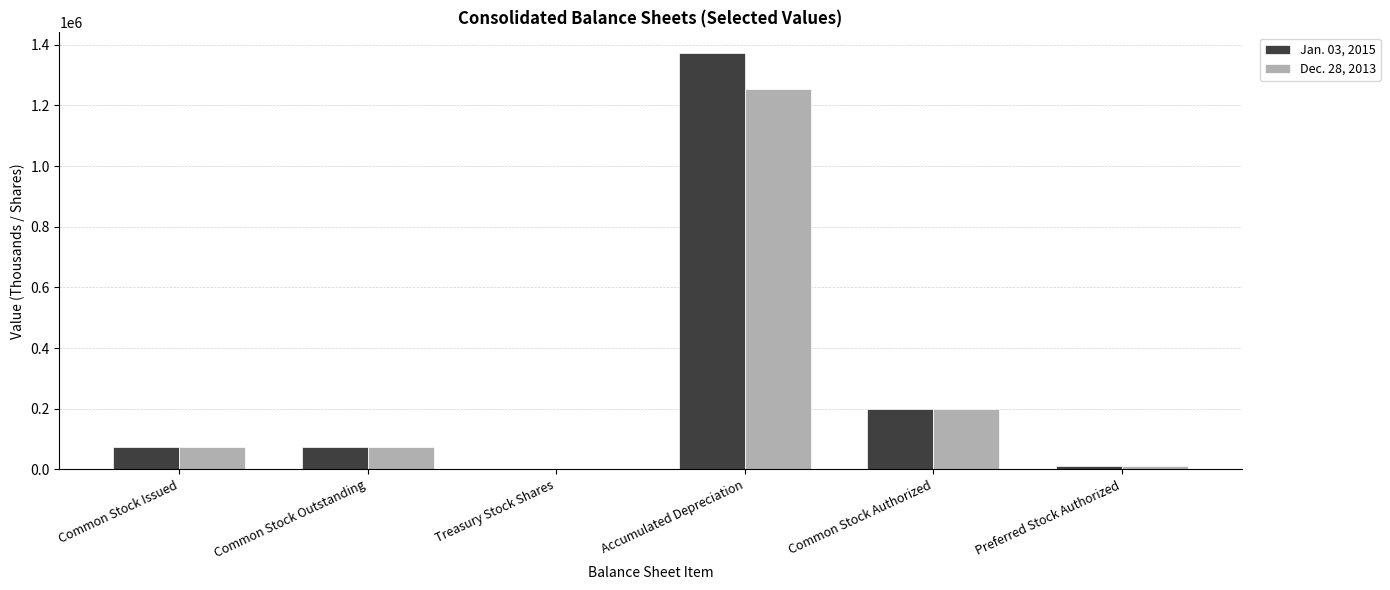

The value of Dec. 28, 2013 at Treasury Stock Shares is 1384. True or false?

True